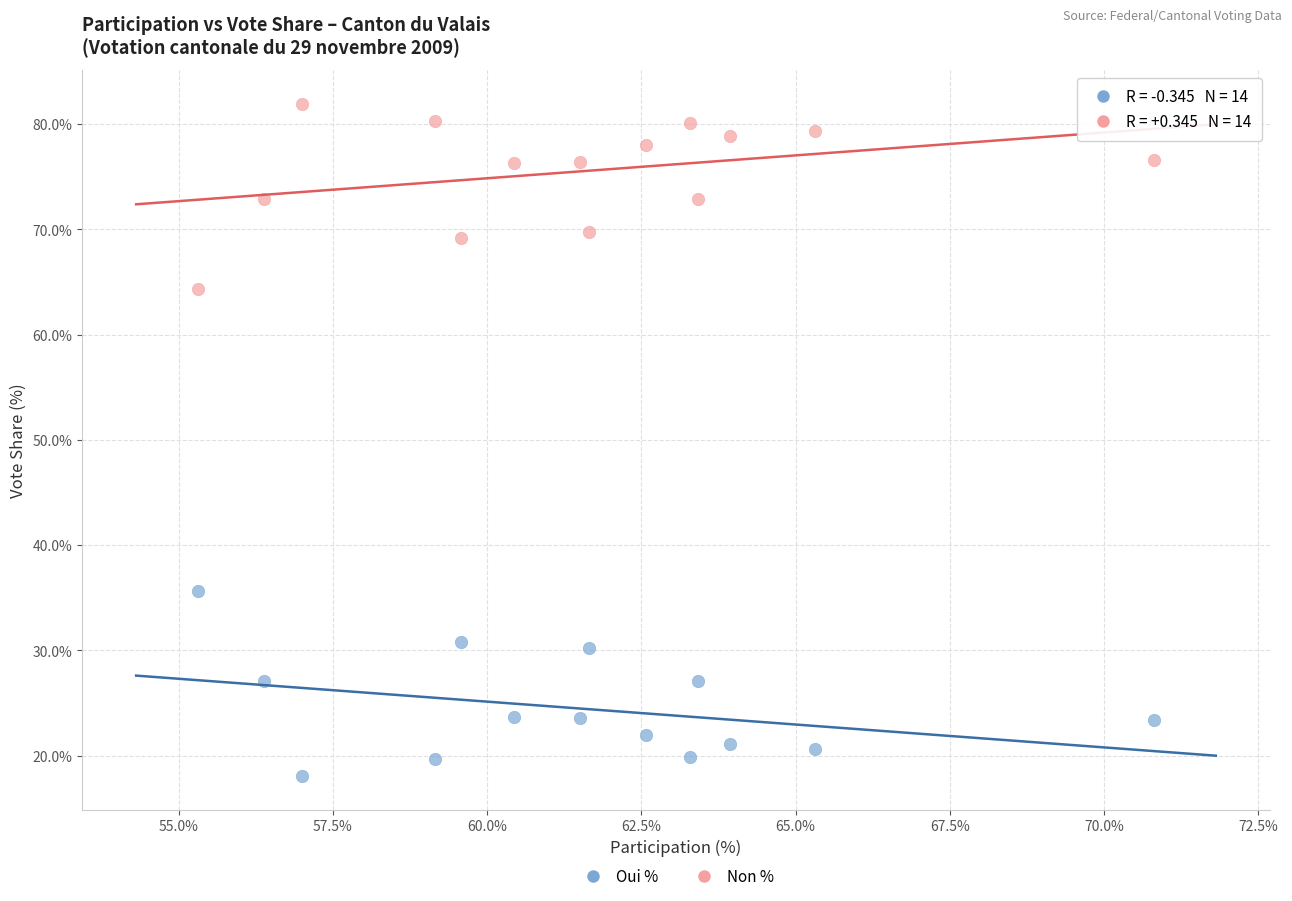

Across all data points, what is the range of X values (max minus min)?

15.5